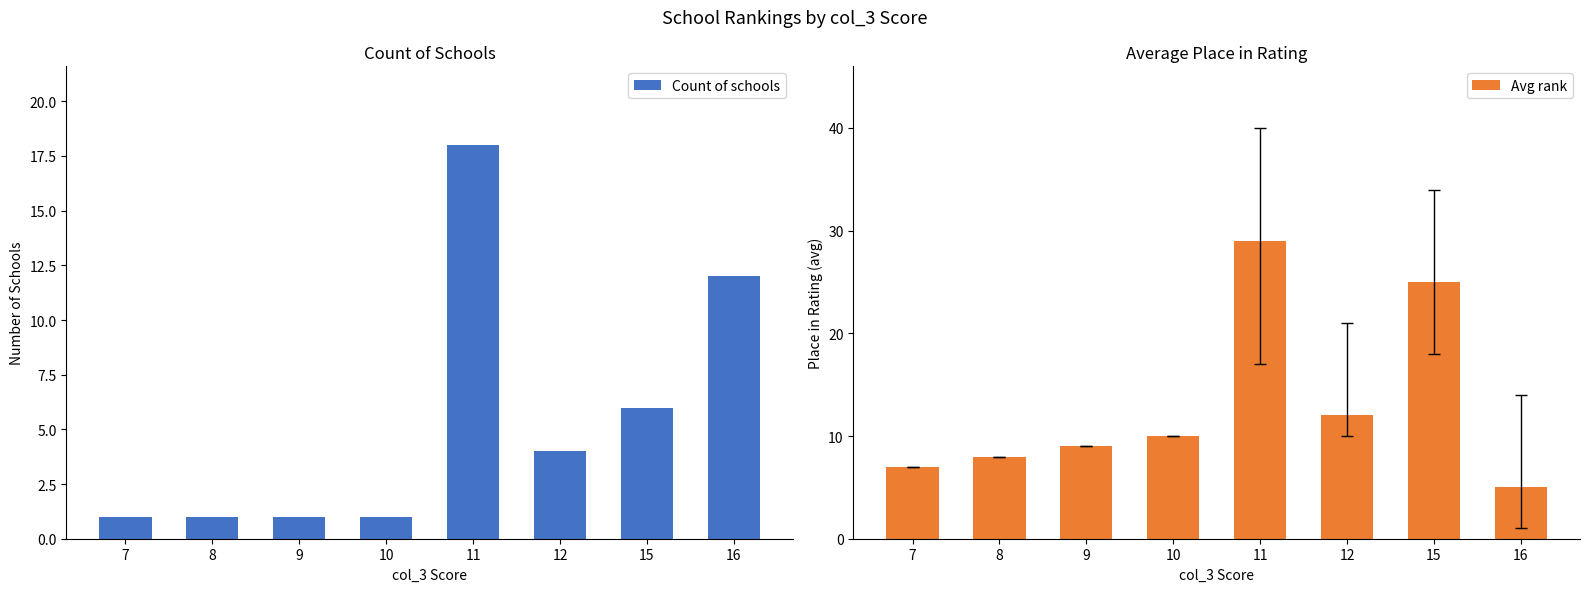

How many data points in Avg rank are above 10?

3